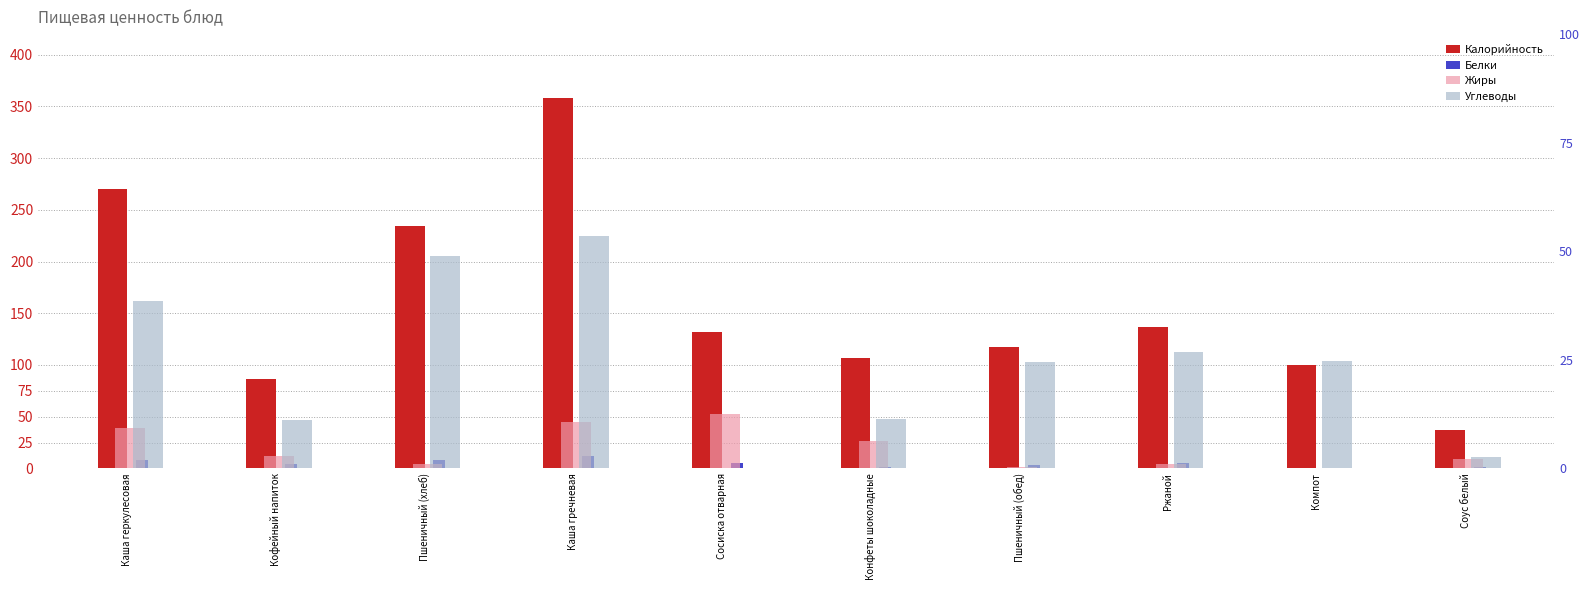

At which label is Жиры closest to 6?

Конфеты шоколадные